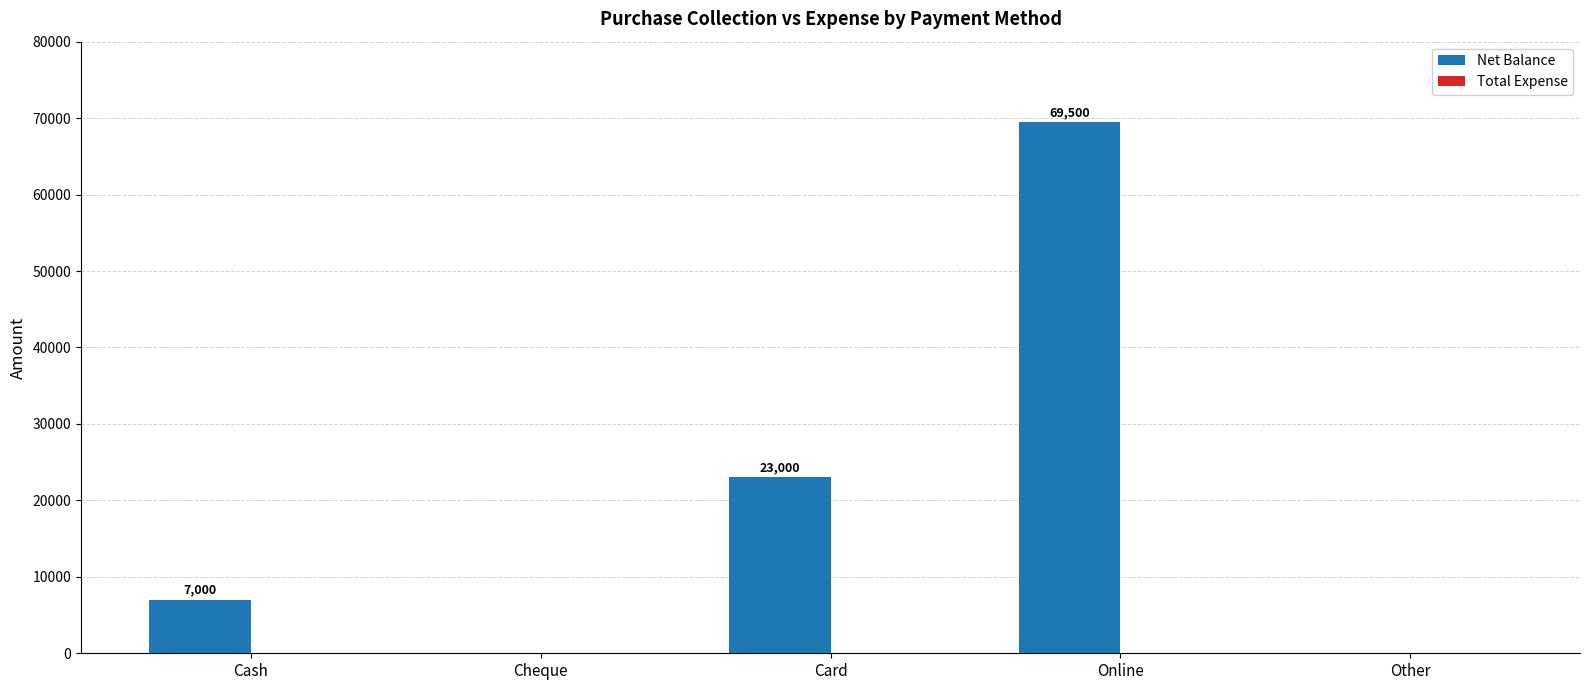

What is the sum of all values?

99500